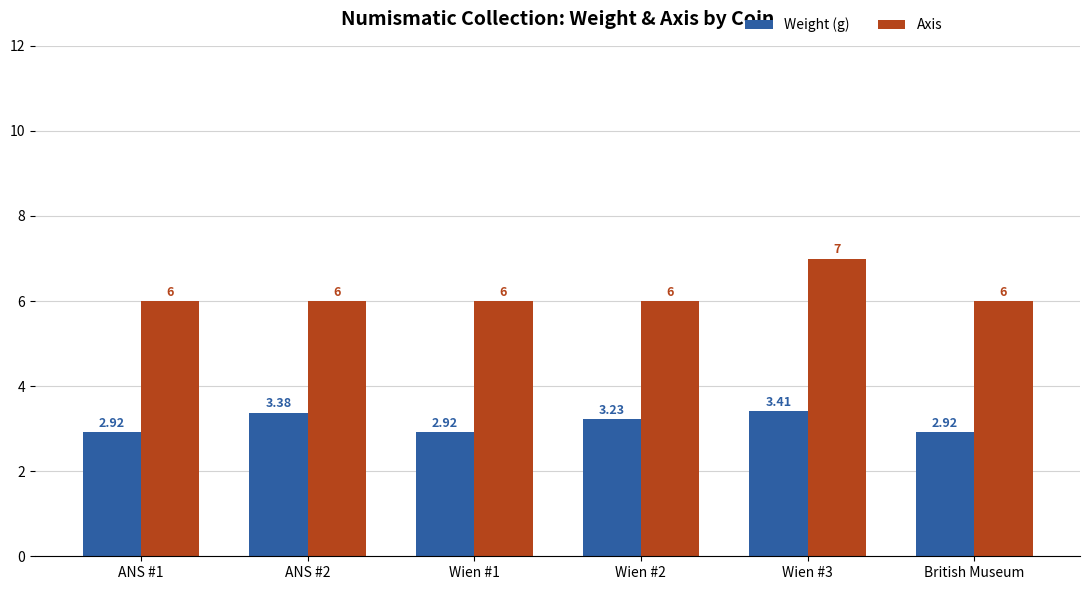

What are all the series names shown in the legend?

Weight (g), Axis